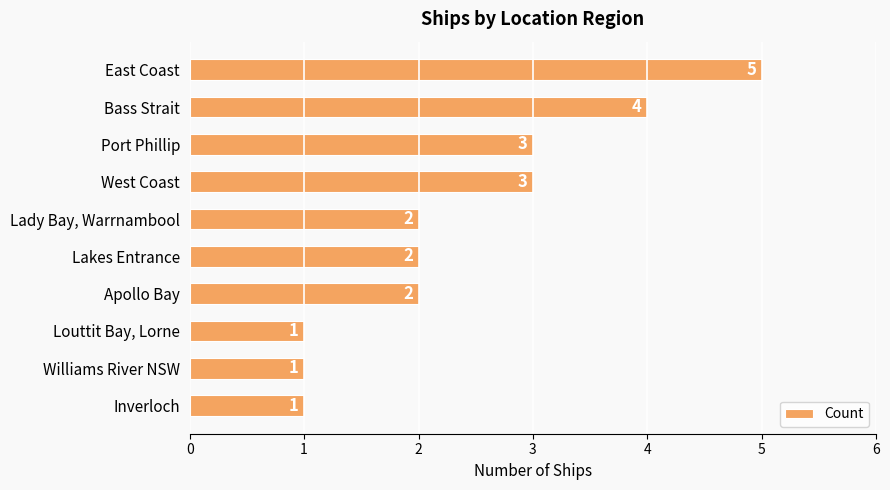

Read the value at West Coast.

3